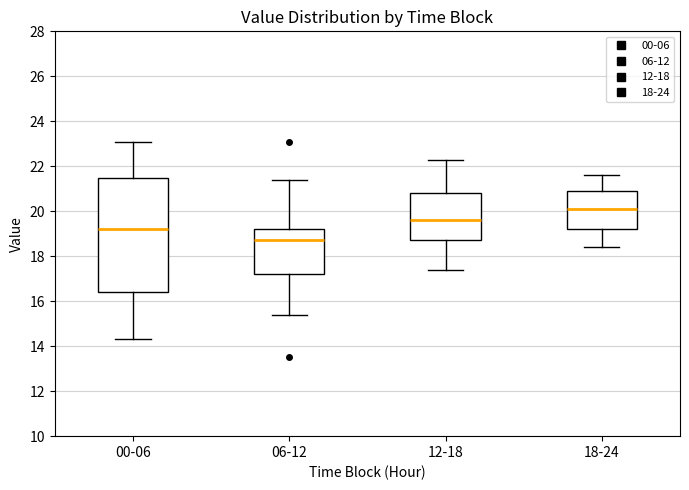

Which box is the tallest, from its lower edge to its upper edge?

00-06